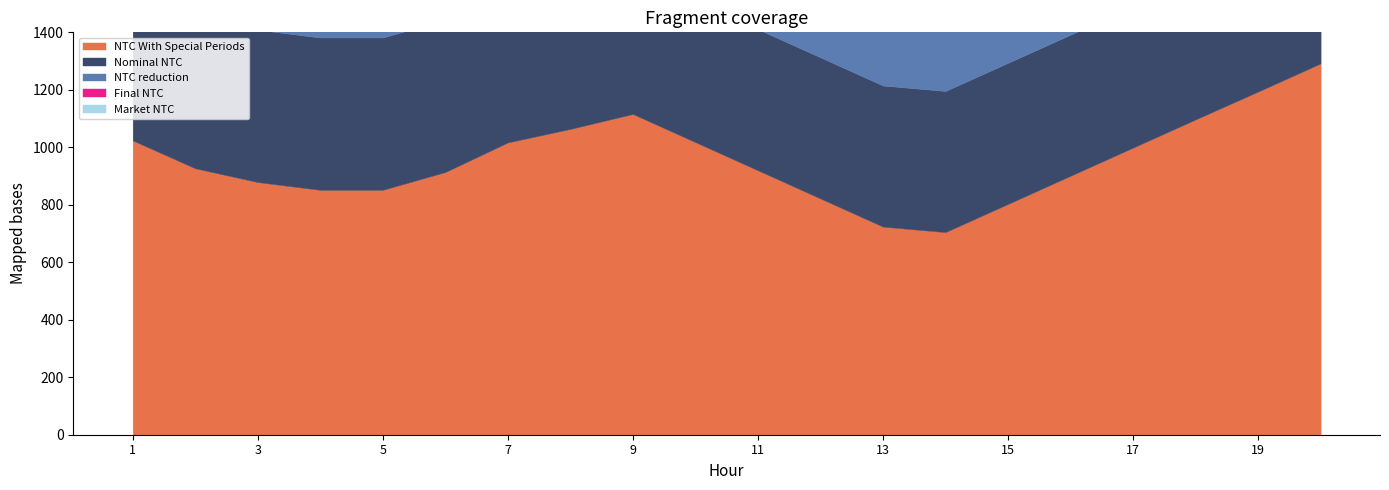

True or false: NTC reduction has more than 0 points higher than both neighbors.

False